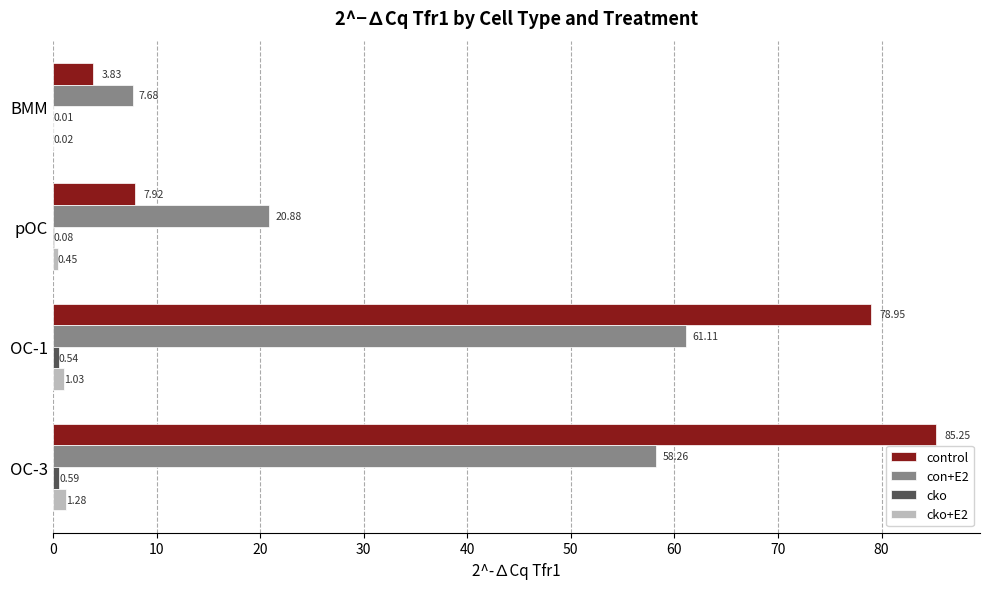

Where is con+E2 nearest to the value 34?

pOC